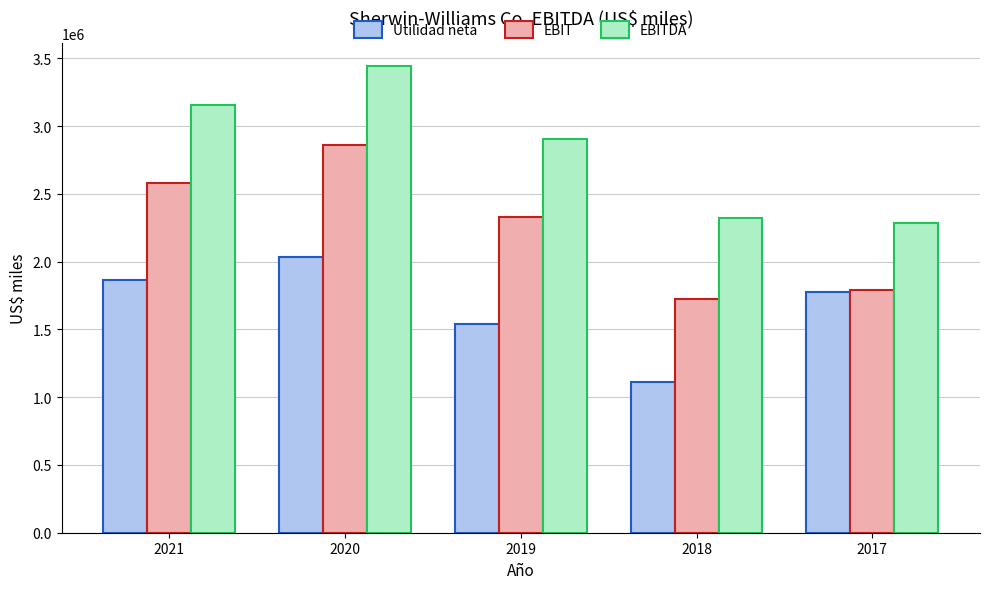

List the series in order of their overall mean, highest first.

EBITDA, EBIT, Utilidad neta